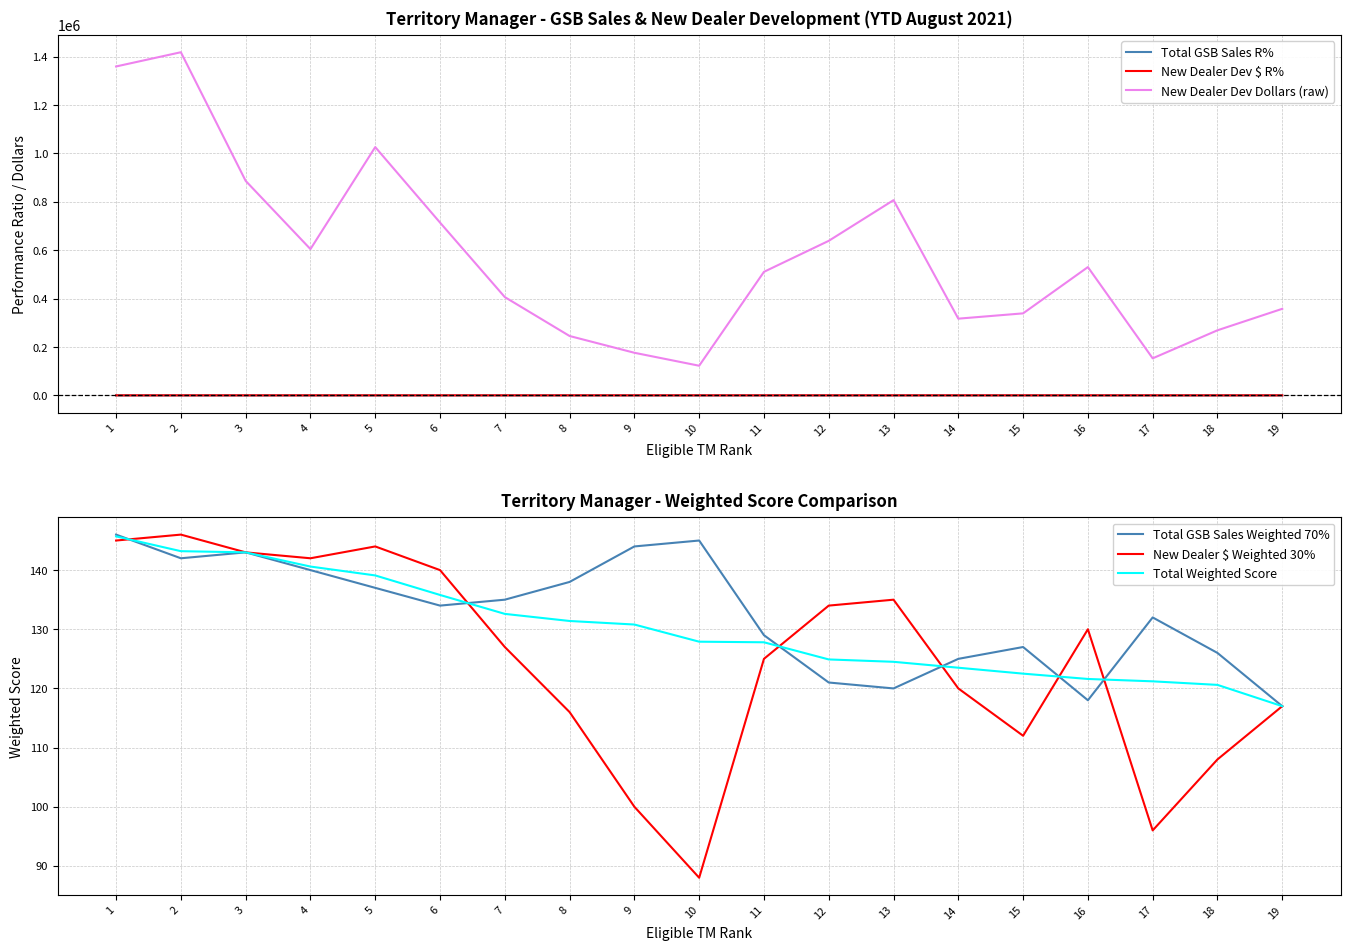

How many data points in Total Weighted Score are less than 127?

8